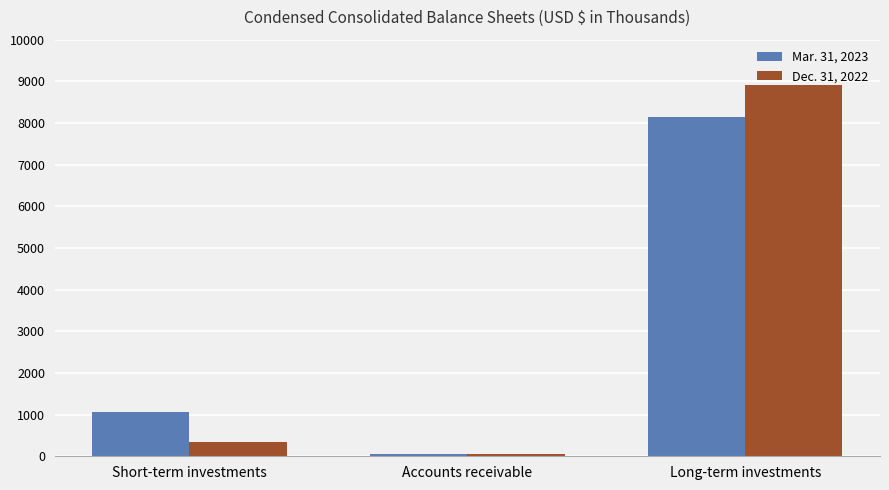

Reading left to right, what are all the values shown in this chart?

Mar. 31, 2023: 1058	53	8155
Dec. 31, 2022: 340	49	8913